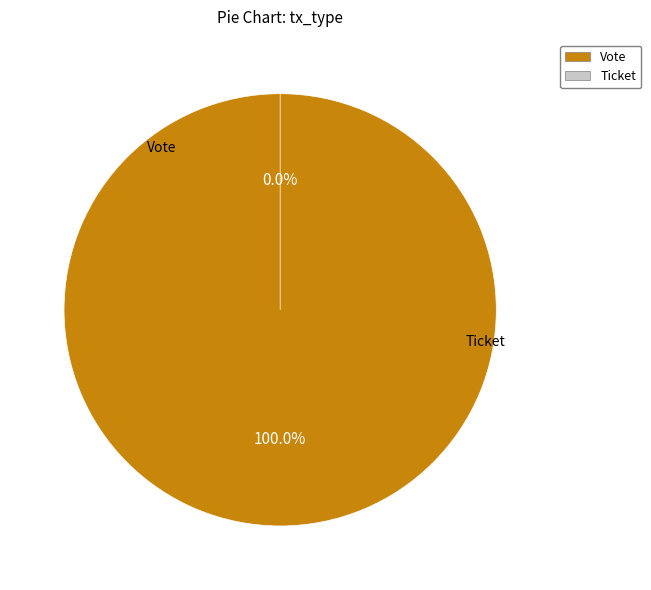

Between Ticket and Vote, which is larger?

Vote